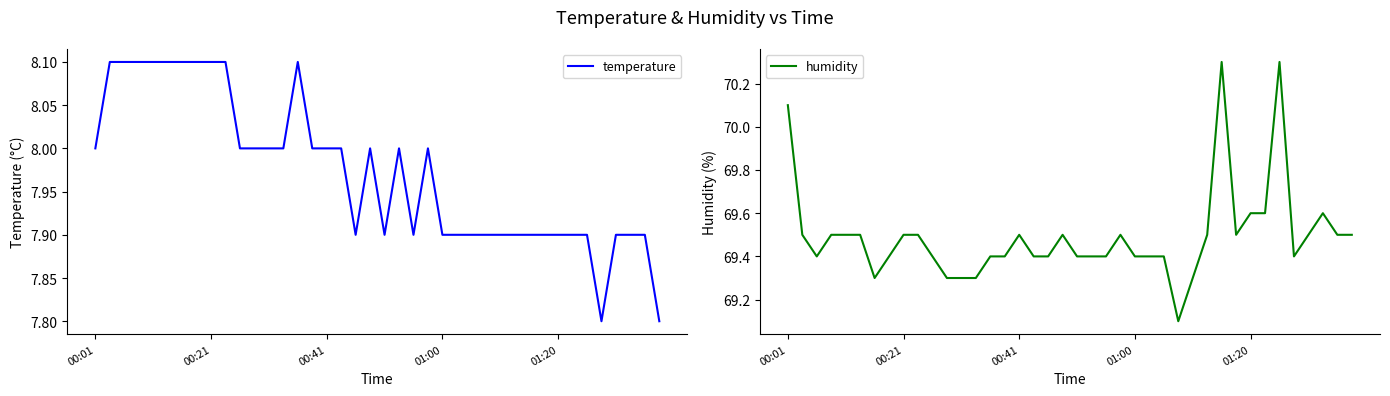

What are all the series names shown in the legend?

temperature, humidity